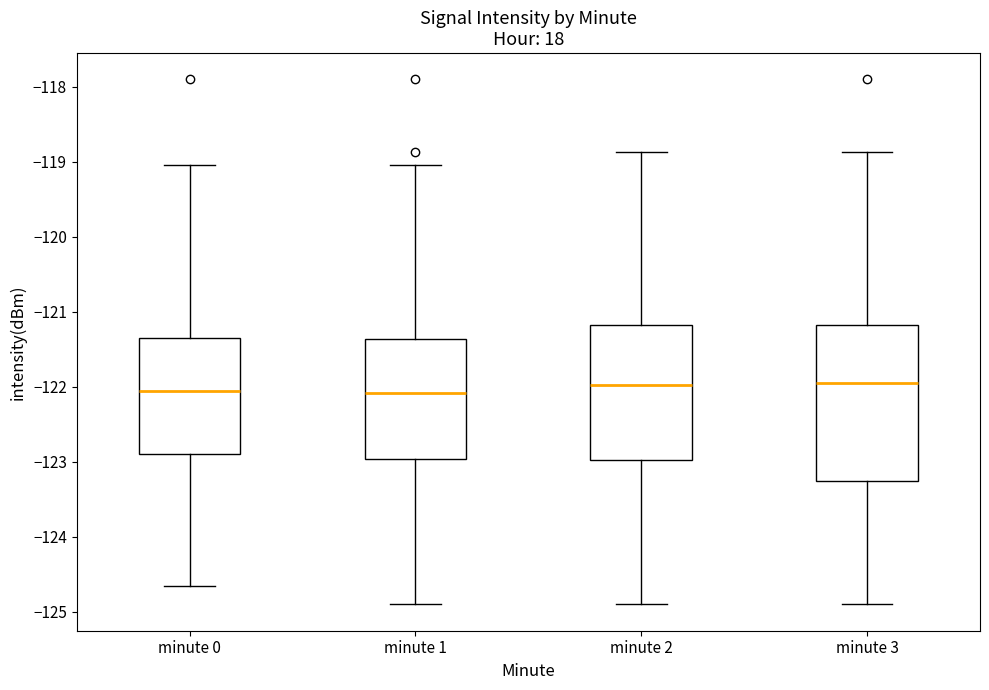

Comparing the boxes themselves (not the whiskers), which one is the tallest?

minute 3